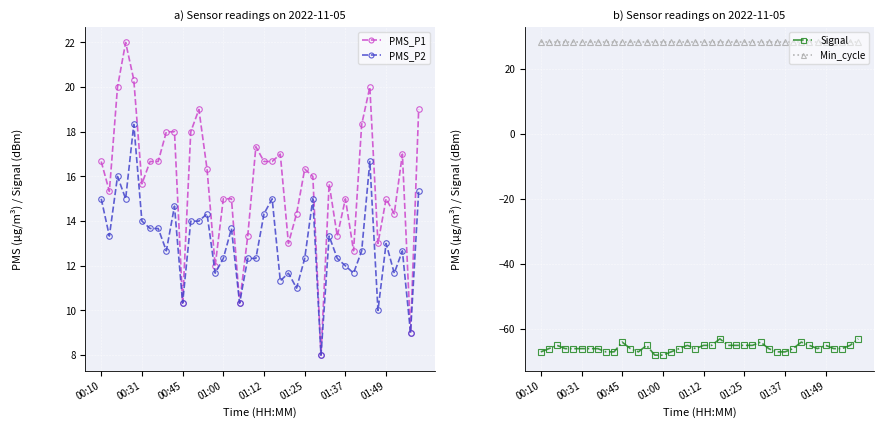

The PMS_P2 series shows 3.7 at 01:49. True or false?

False